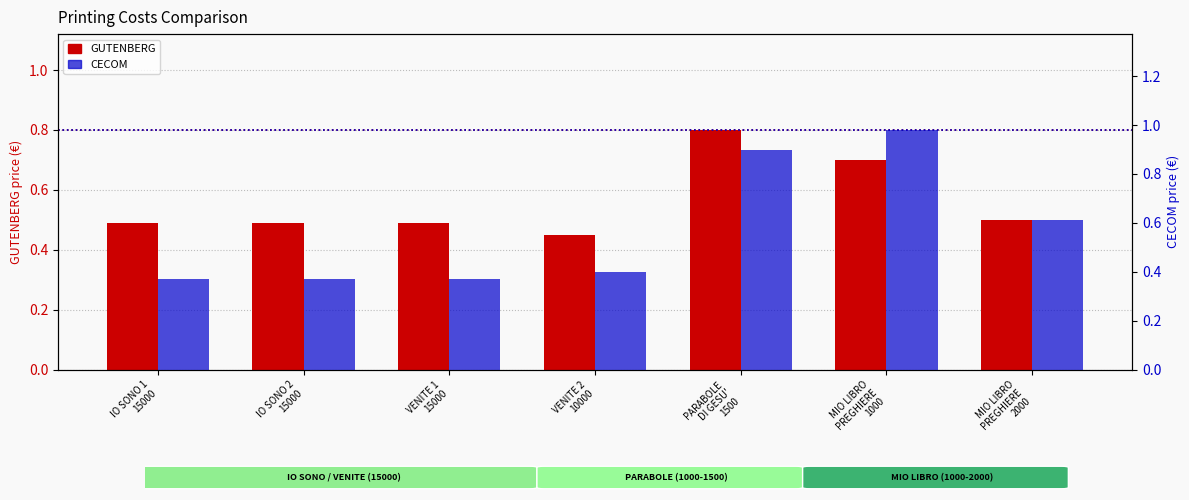

What is the maximum value shown in the chart?

1.0